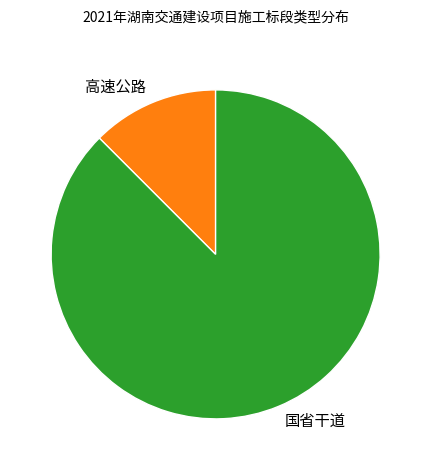

Do 高速公路 and 国省干道 together represent more than half of the pie?

Yes